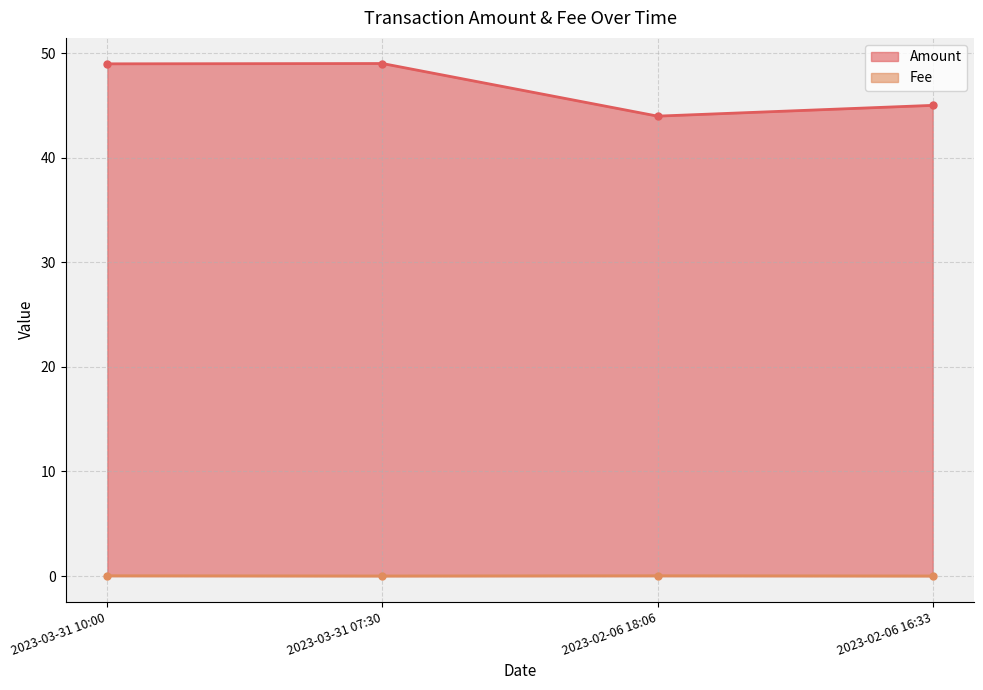

What are all the series names shown in the legend?

Amount, Fee